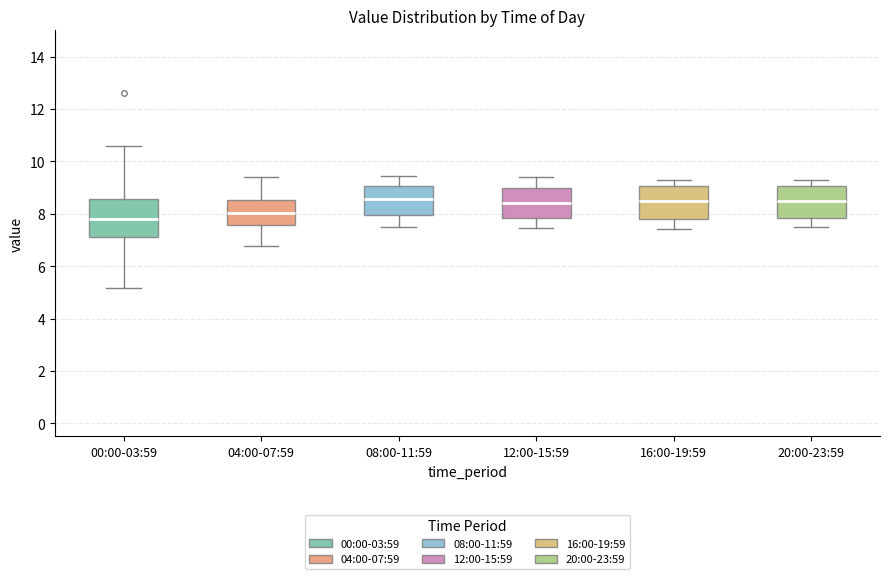

Reading left to right, read every box against the y-axis: the position of its median line, the range the box covers, and the ends of its whiskers. The values are not printed on the chart, so give them approximately, as read against the axis.

00:00-03:59: median 7.8, box 7.2 to 8.6, whiskers 5.2 to 10.6
04:00-07:59: median 8.0, box 7.6 to 8.6, whiskers 6.8 to 9.4
08:00-11:59: median 8.6, box 8.0 to 9.0, whiskers 7.6 to 9.4
12:00-15:59: median 8.4, box 7.8 to 9.0, whiskers 7.4 to 9.4
16:00-19:59: median 8.6, box 7.8 to 9.0, whiskers 7.4 to 9.4
20:00-23:59: median 8.4, box 7.8 to 9.0, whiskers 7.6 to 9.4